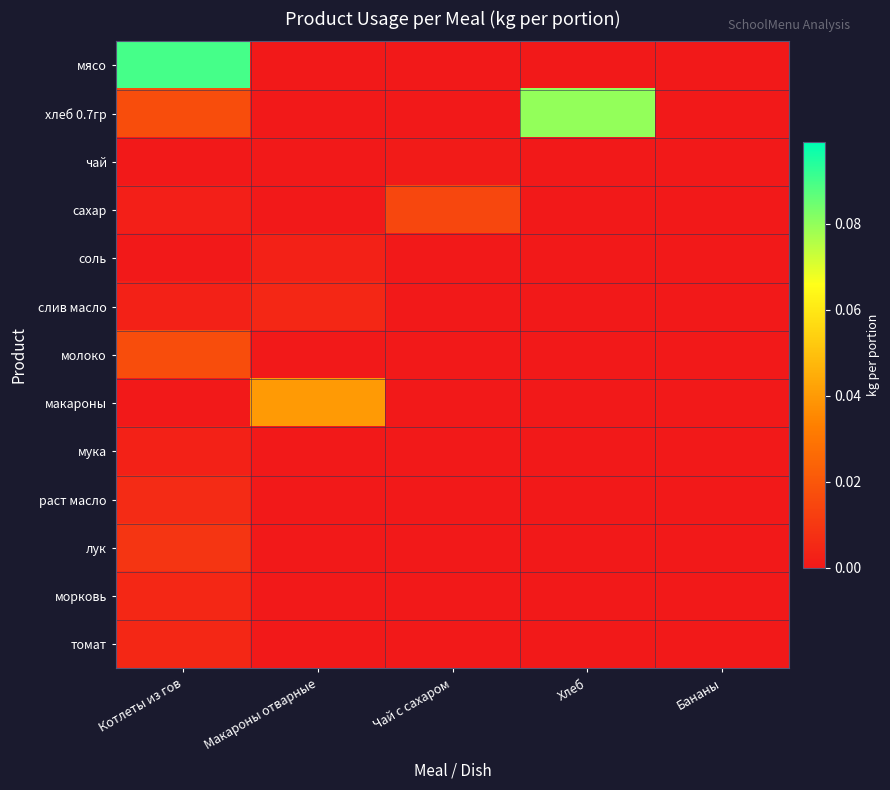

At how many categories does at least one series exceed 0?

4